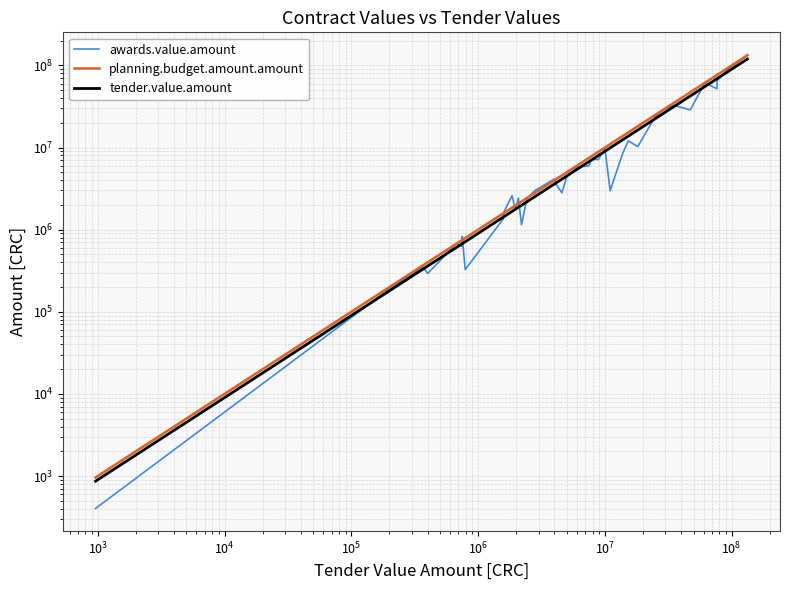

What are all the series names shown in the legend?

awards.value.amount, planning.budget.amount.amount, tender.value.amount